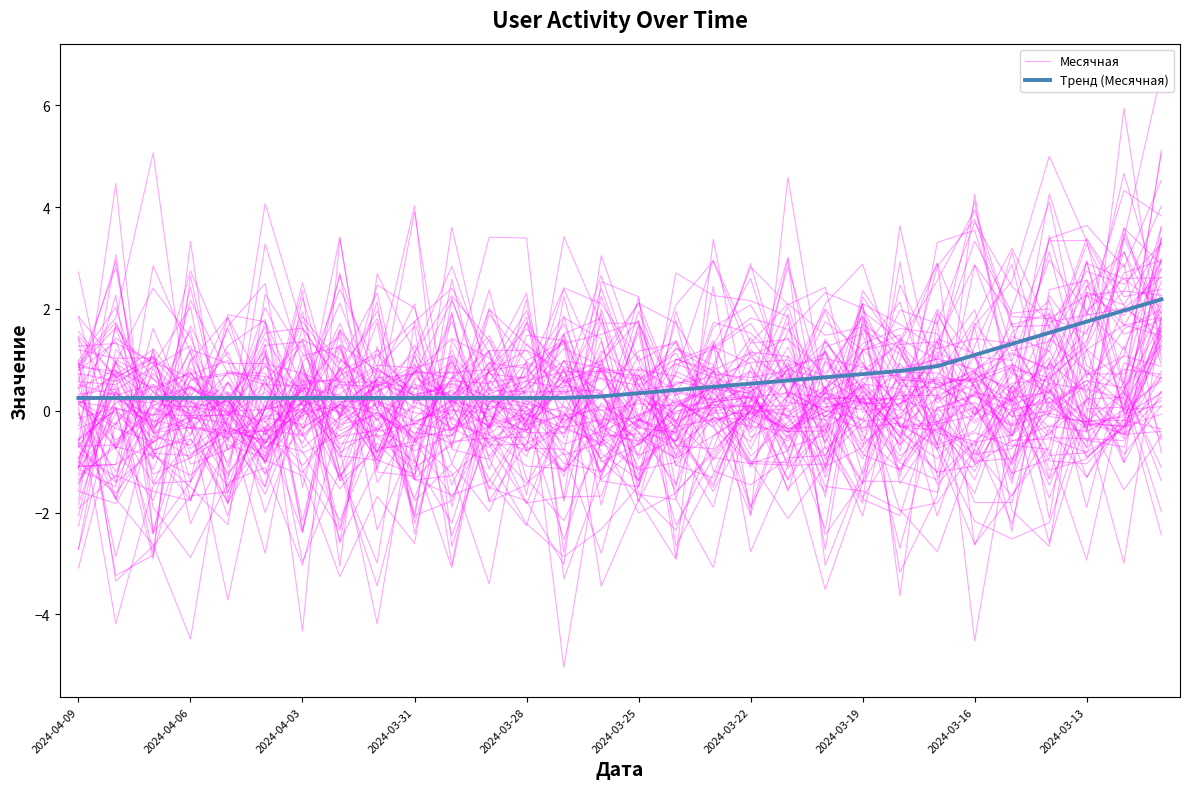

How many intersections are there between Месячная and Тренд (Месячная)?

17